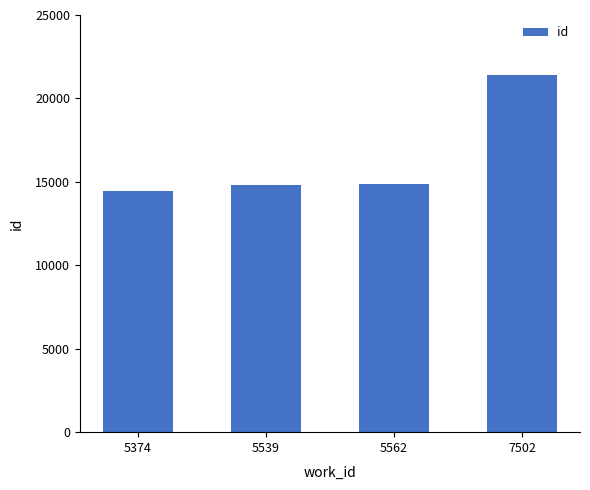

True or false: the data shows 32518 at 7502.

False